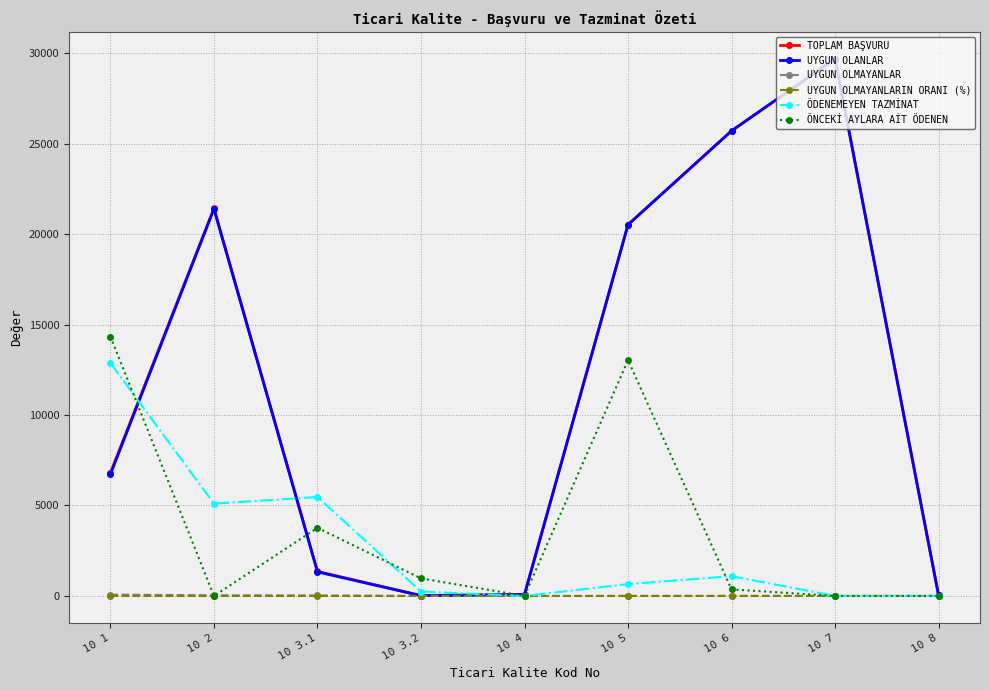

What is the greatest value displayed?

29686.0